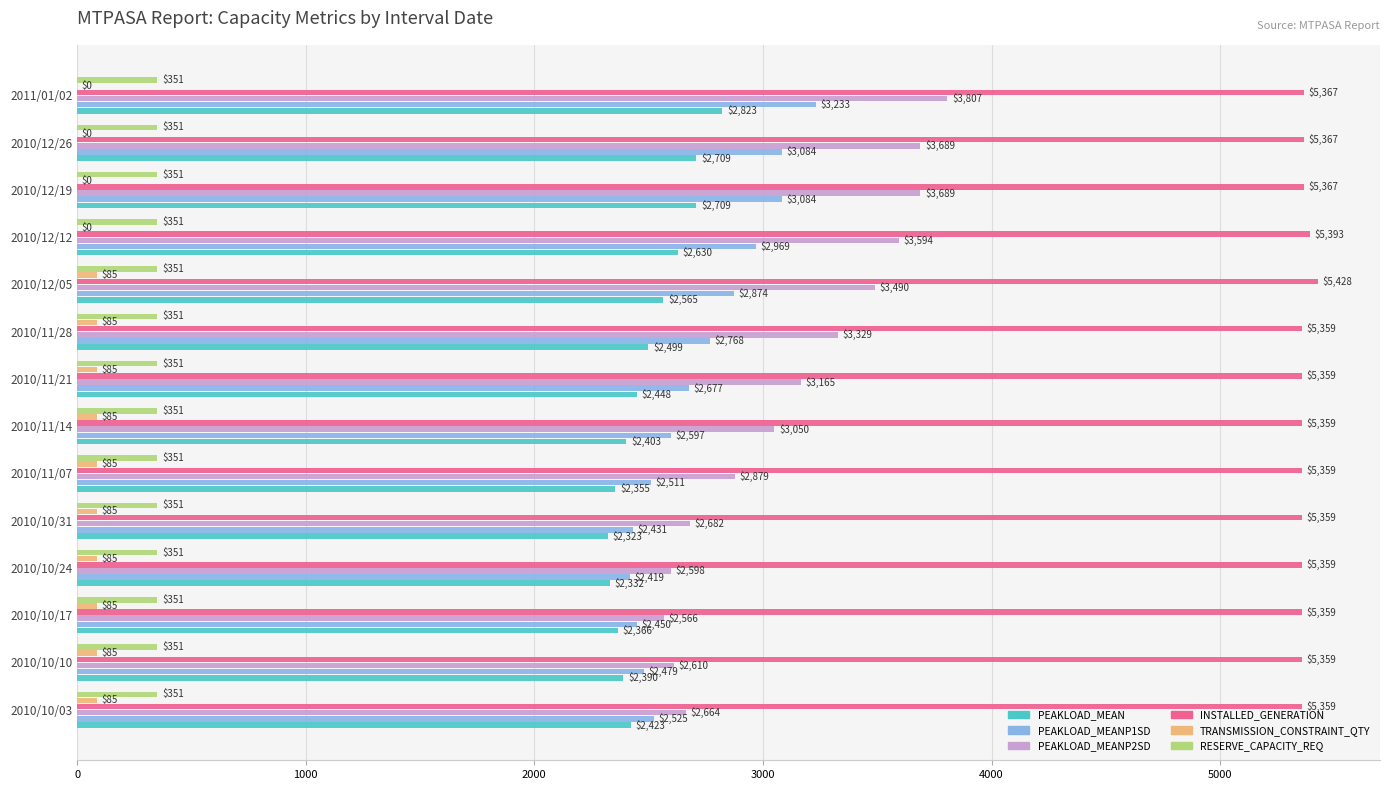

The value of INSTALLED_GENERATION at 2010/11/14 is 5359. True or false?

True